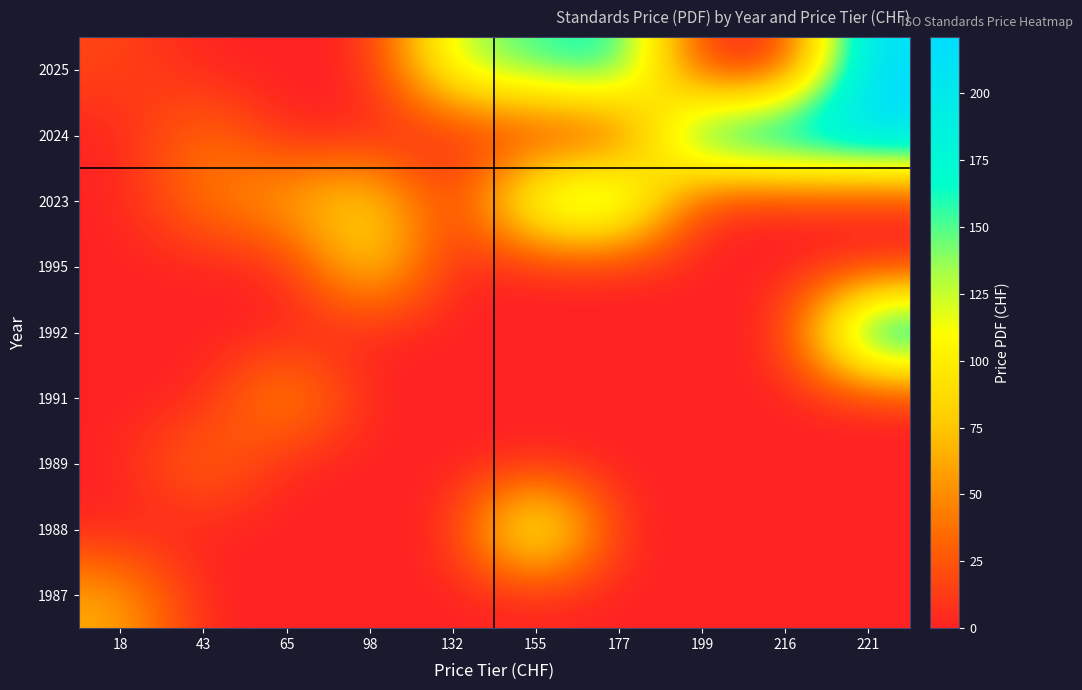

Rank the series at 177 from highest to lowest value.

2023, 2025, 1987, 1988, 1989, 1991, 1992, 1995, 2024